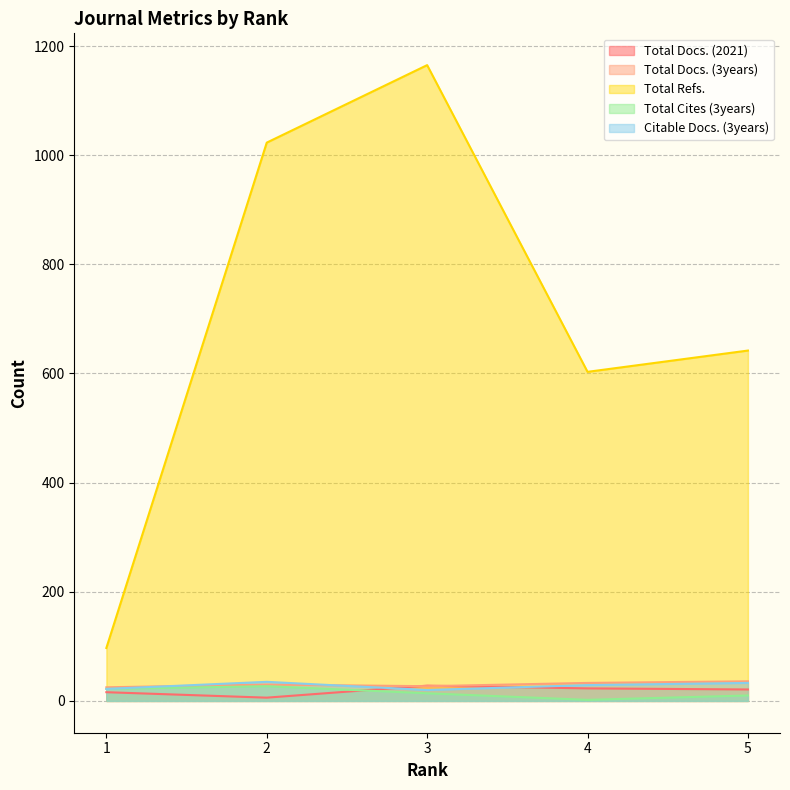

What is the difference between the Total Refs. values at 3 and 4?

562